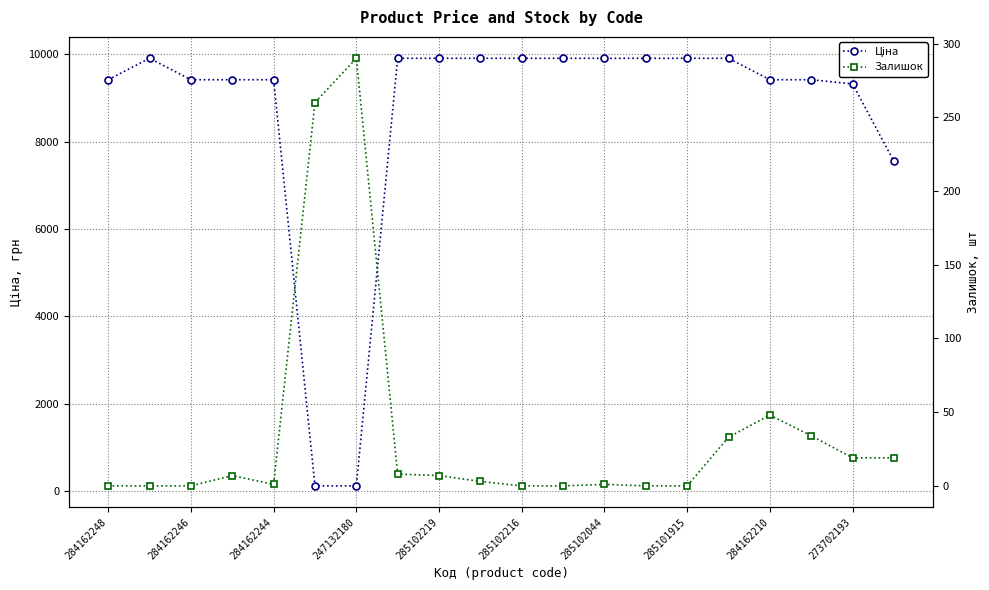

Which series has the largest total across all categories?

Ціна